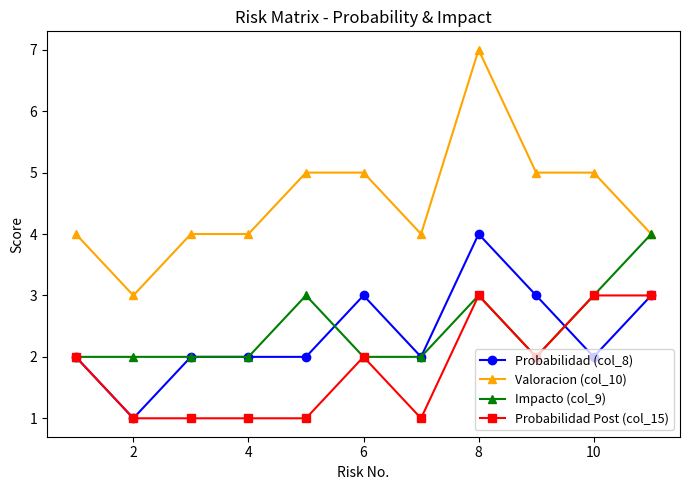

Is this an area chart (filled region under the line)?

No